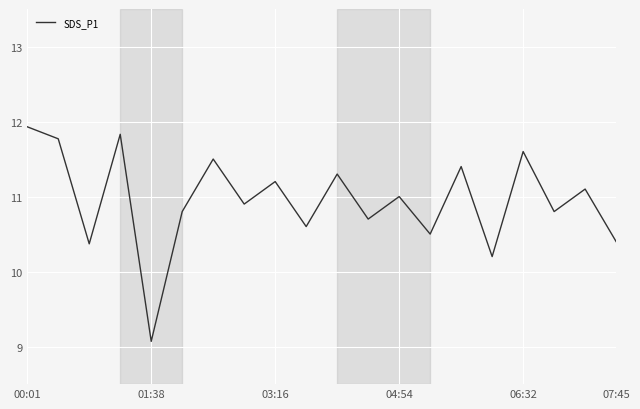

Reading left to right, what are all the values shown in this chart?

11.9	11.8	10.4	11.8	9.1	10.8	11.5	10.9	11.2	10.6	11.3	10.7	11.0	10.5	11.4	10.2	11.6	10.8	11.1	10.4